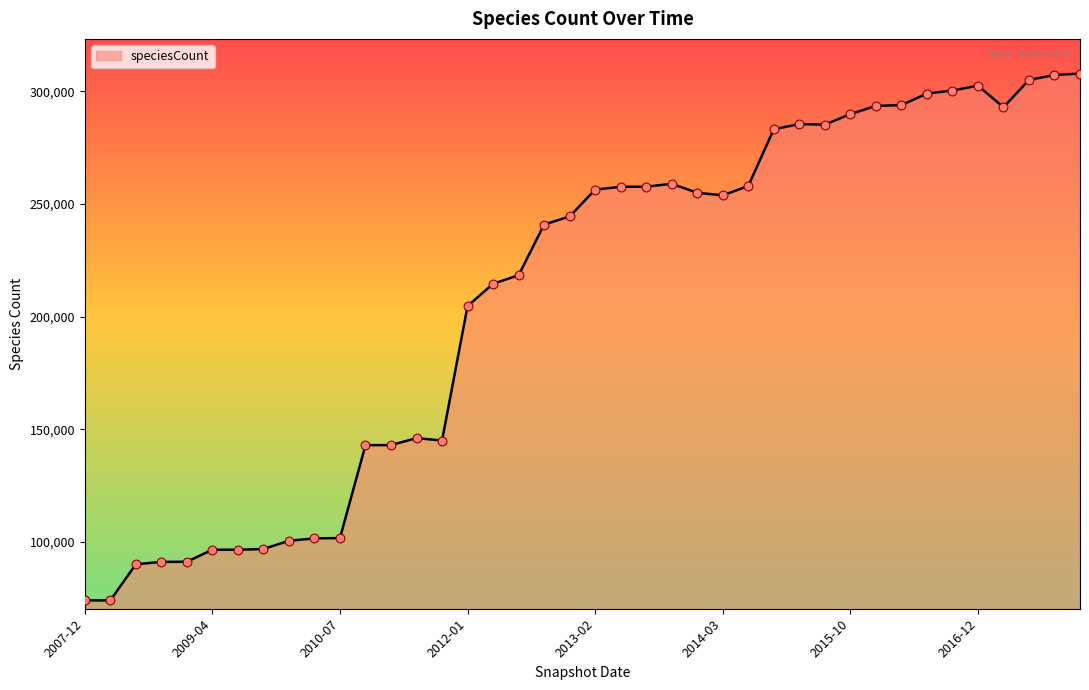

What is the greatest value displayed?

307940